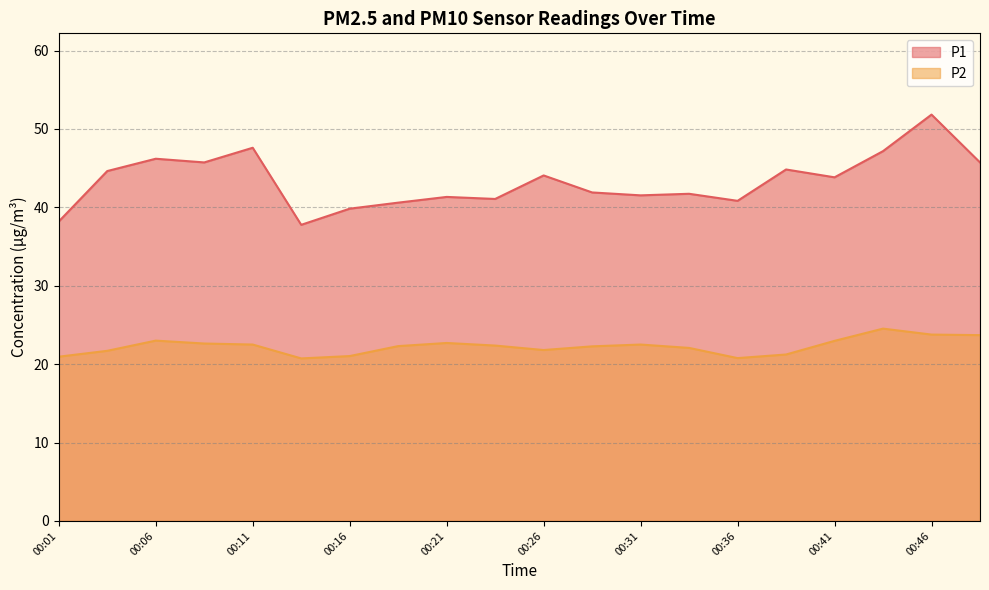

What is the lowest value of the P2 series?

20.7